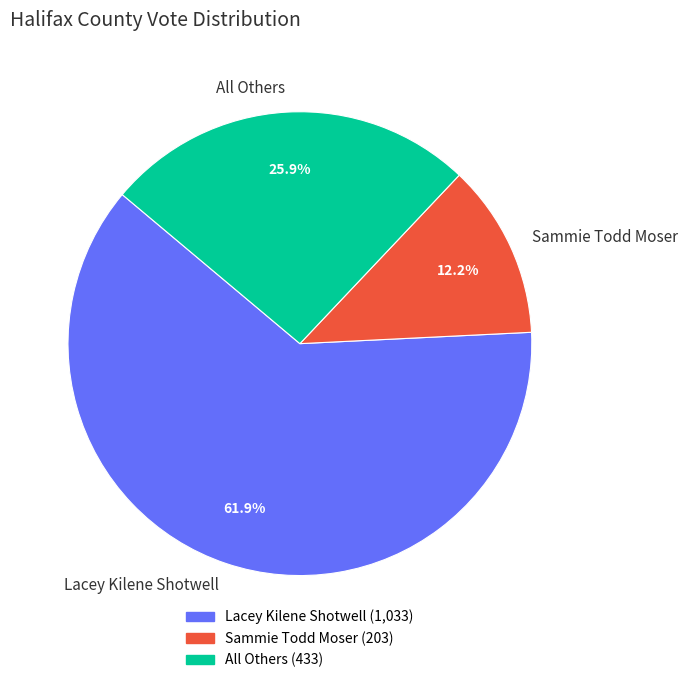

What is the ratio of the value at Lacey Kilene Shotwell to the value at All Others?

2.4